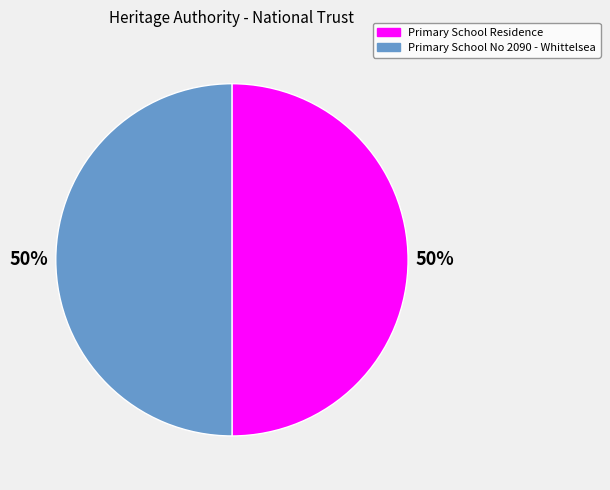

The Primary School No 2090 - Whittelsea slice represents 50% of the pie. True or false?

True